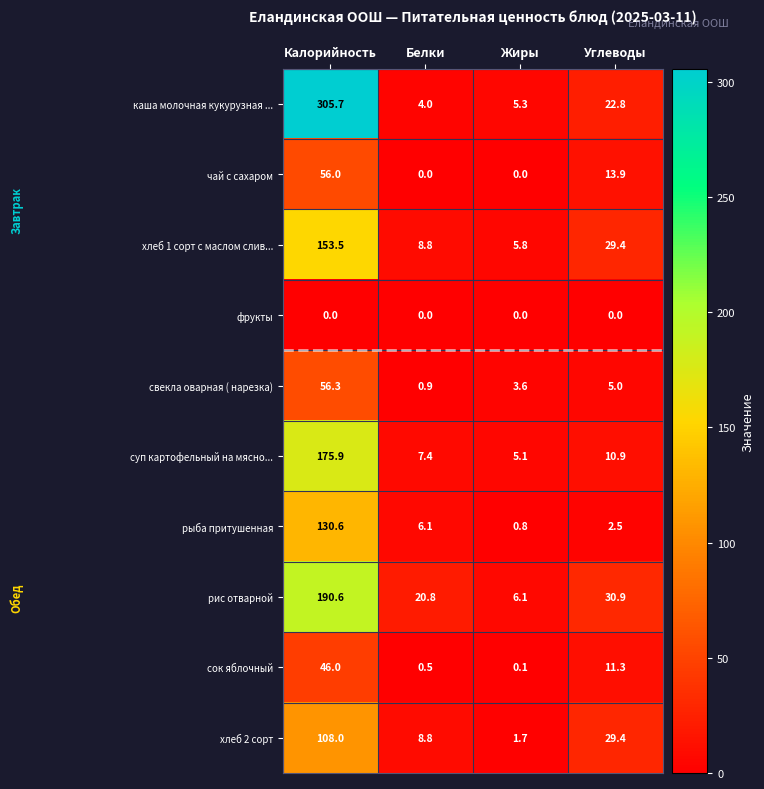

What is the difference between the рыба притушенная values at Калорийность and Белки?

124.5